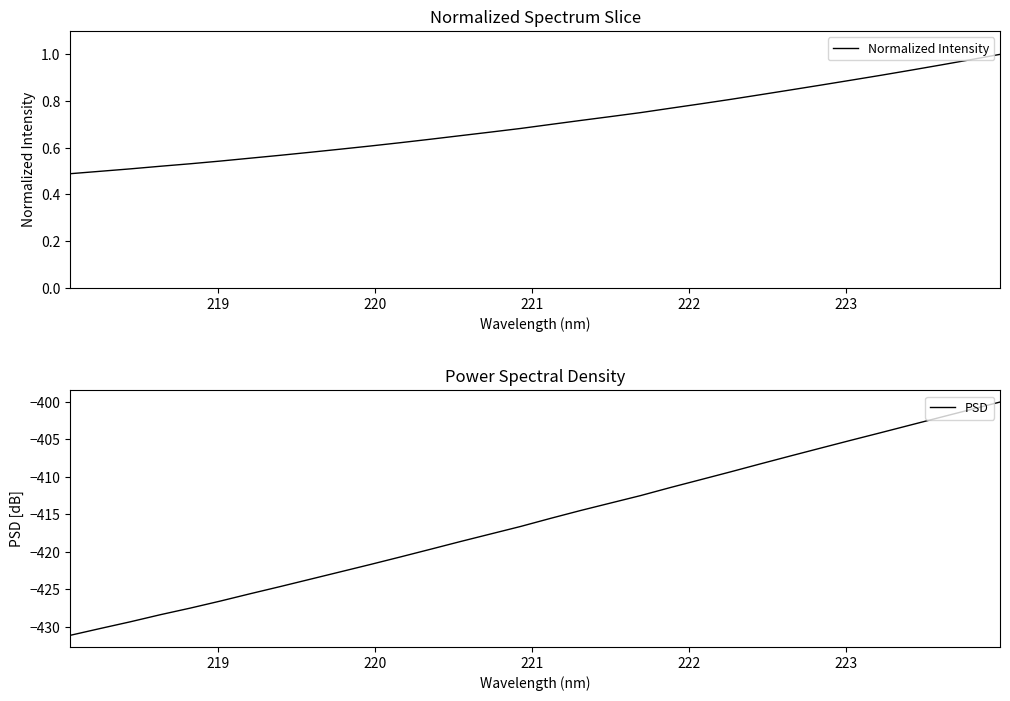

At how many categories does at least one series exceed -262?

32